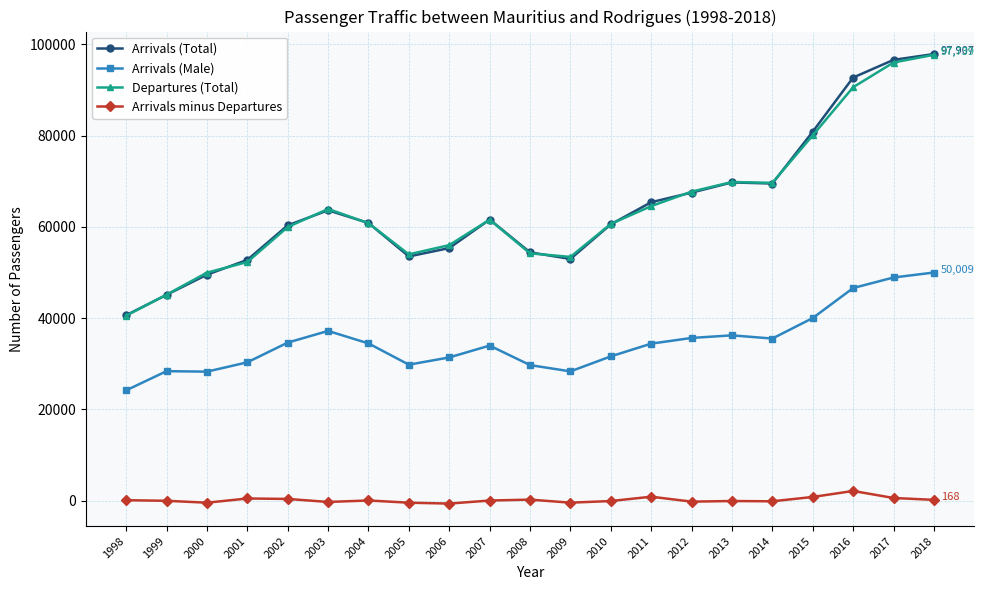

What is the value of the Arrivals minus Departures point at the 8th from the left?

-453